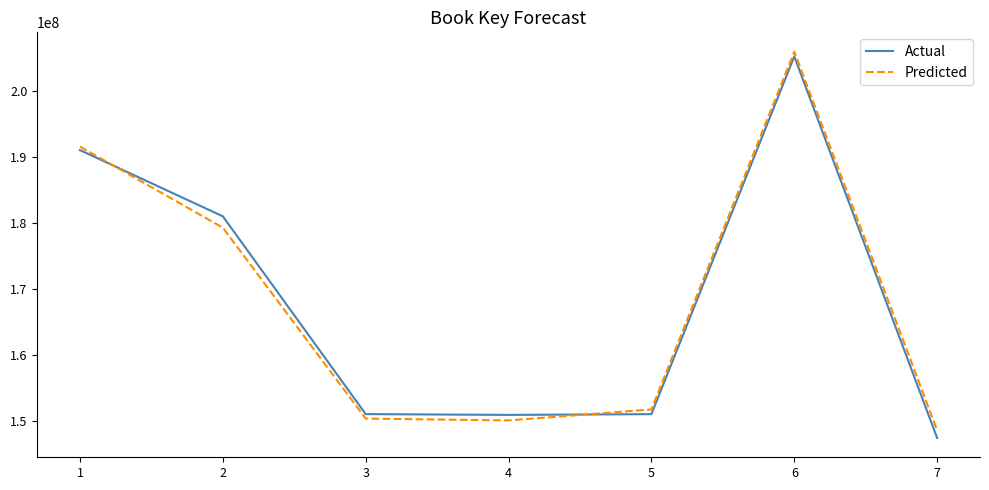

What are all the series names shown in the legend?

Actual, Predicted